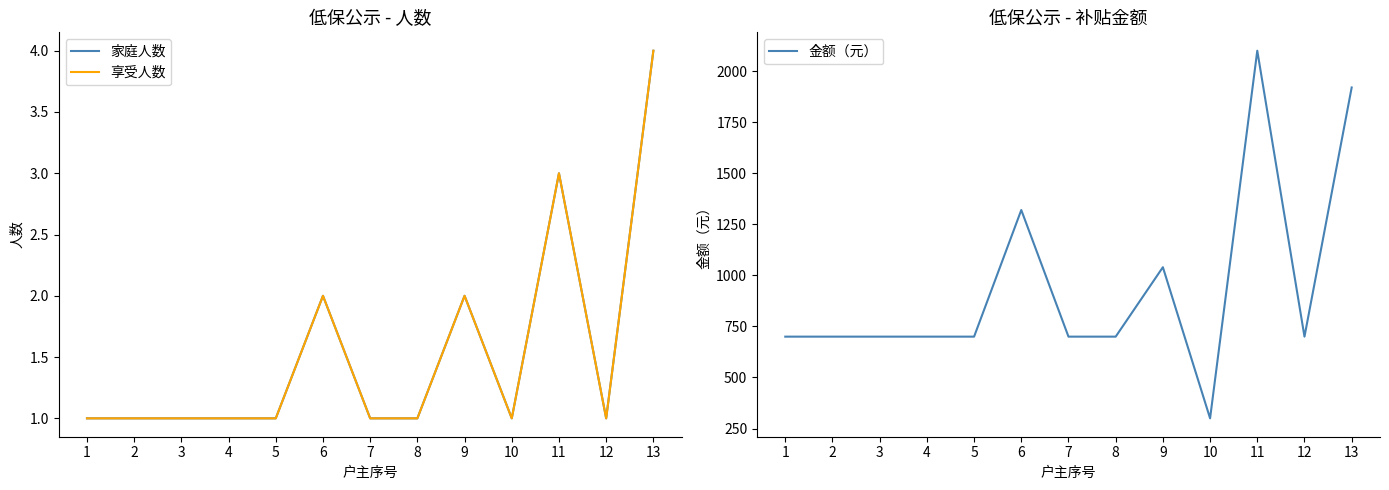

True or false: 金额（元） and 享受人数 cross at least once.

False